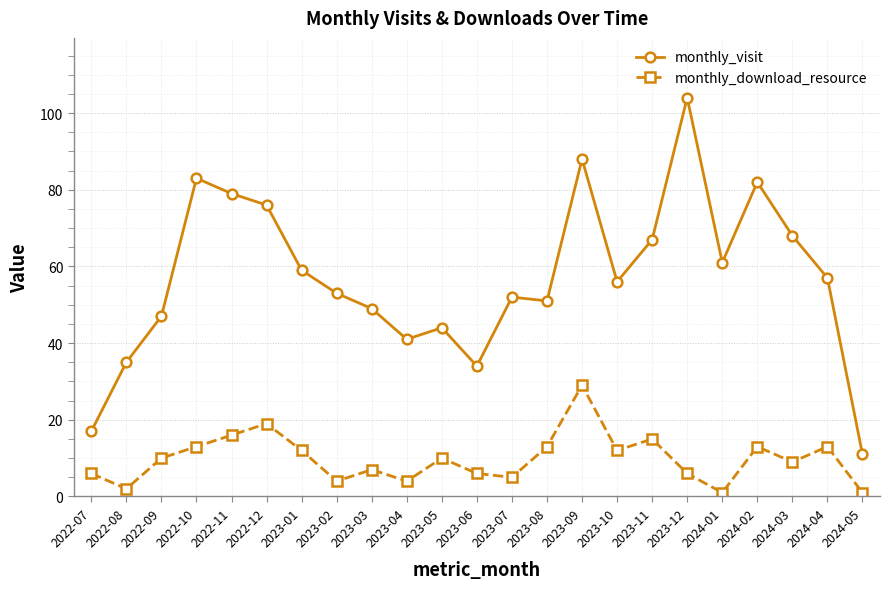

What is the total value across all series at 2022-07?

23